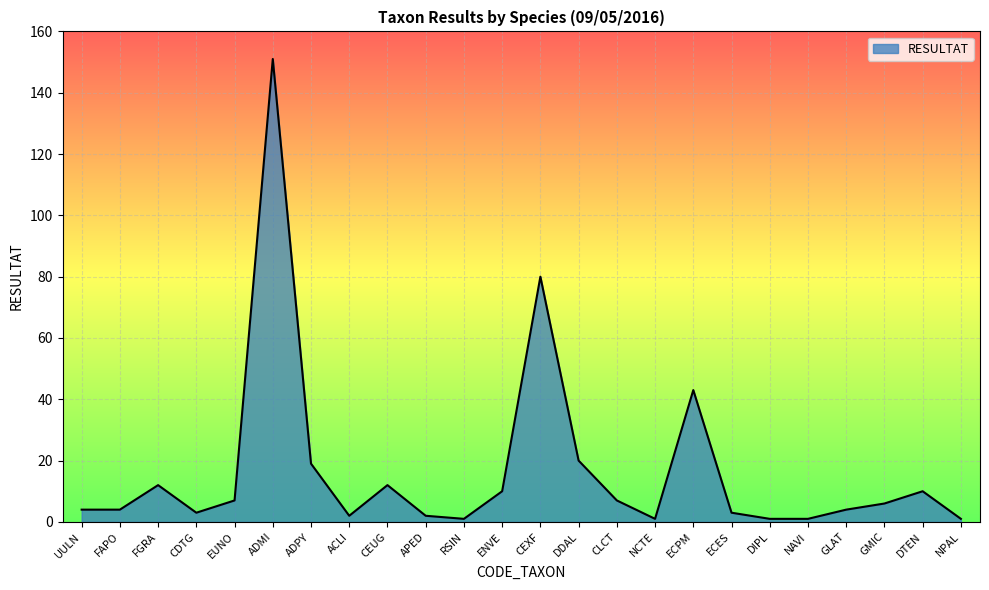

At which category does the data reach its first local peak?

FGRA